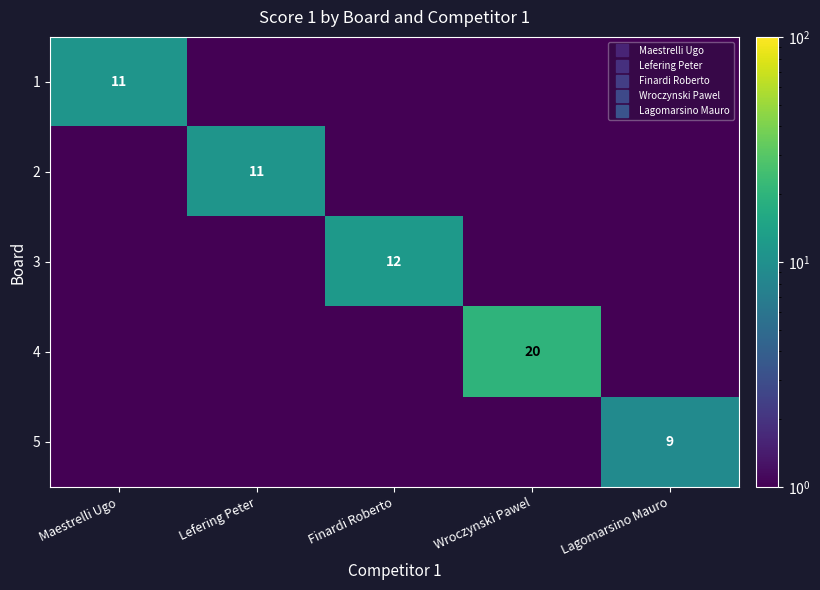

How many distinct data groups are displayed?

5